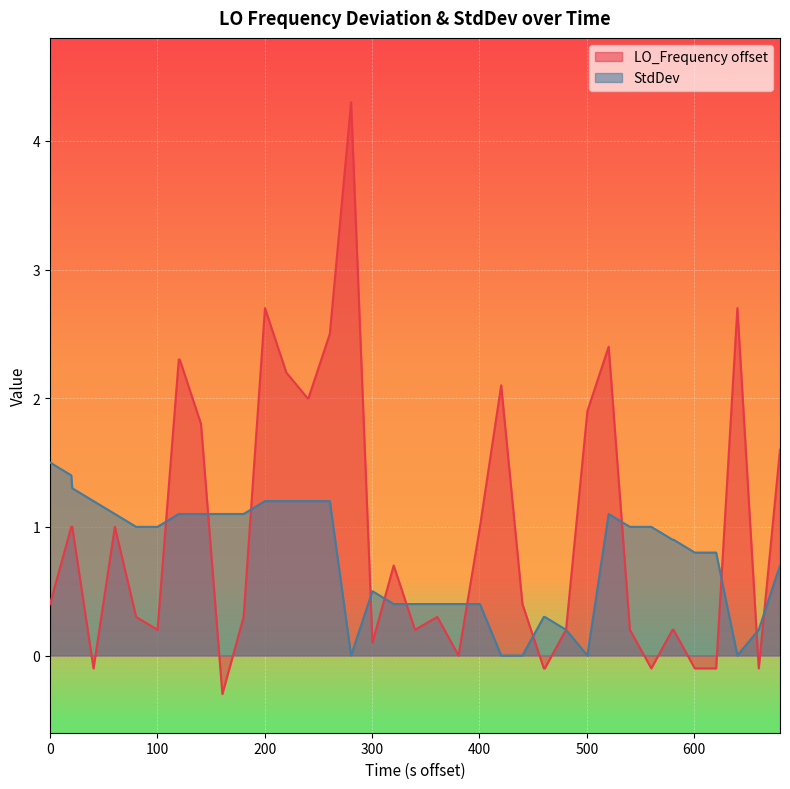

Which series has the largest total across all categories?

LO_Frequency offset